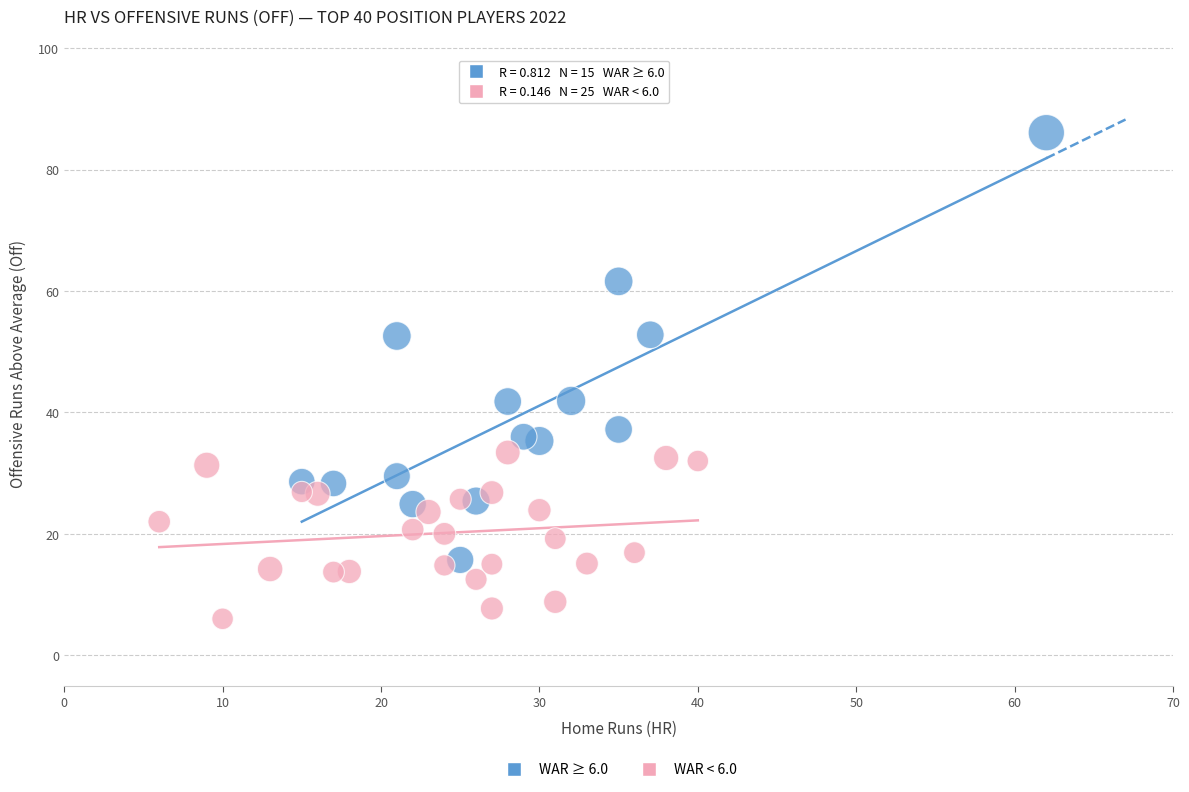

Which series has the widest spread of Y values?

WAR ≥ 6.0